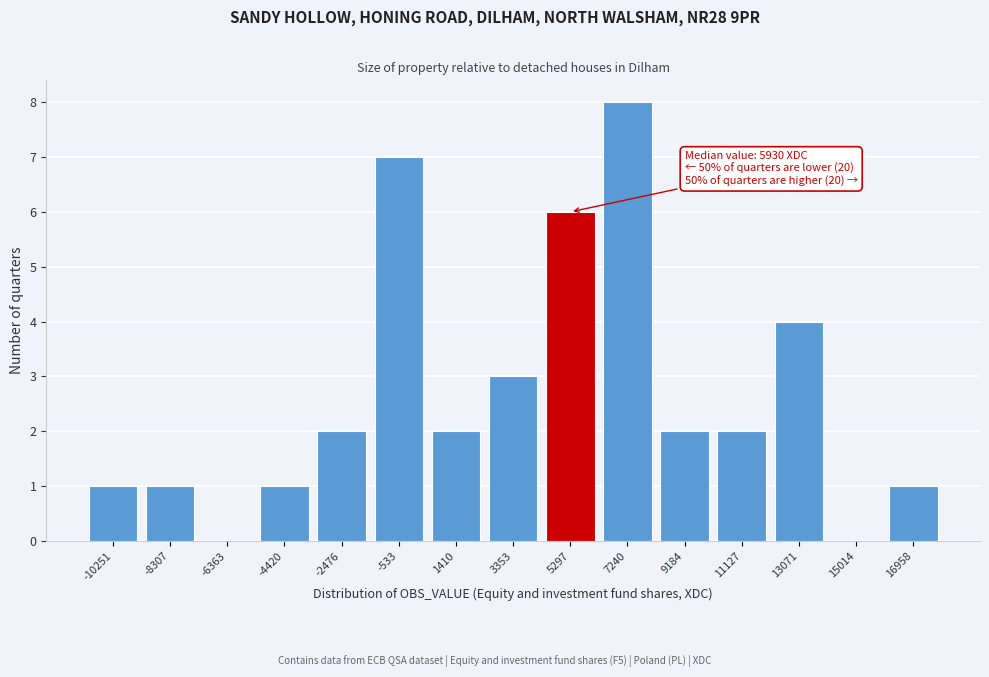

Reading right to left, list all the values displayed in this chart.

16958=1	15014=0	13071=4	11127=2	9184=2	7240=8	5297=6	3353=3	1410=2	-533=7	-2476=2	-4420=1	-6363=0	-8307=1	-10251=1